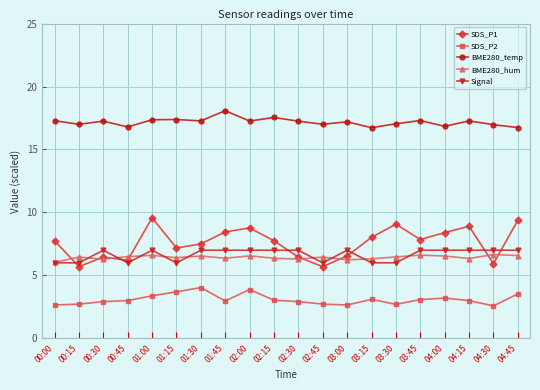

Which series has the largest range (max minus min)?

SDS_P1